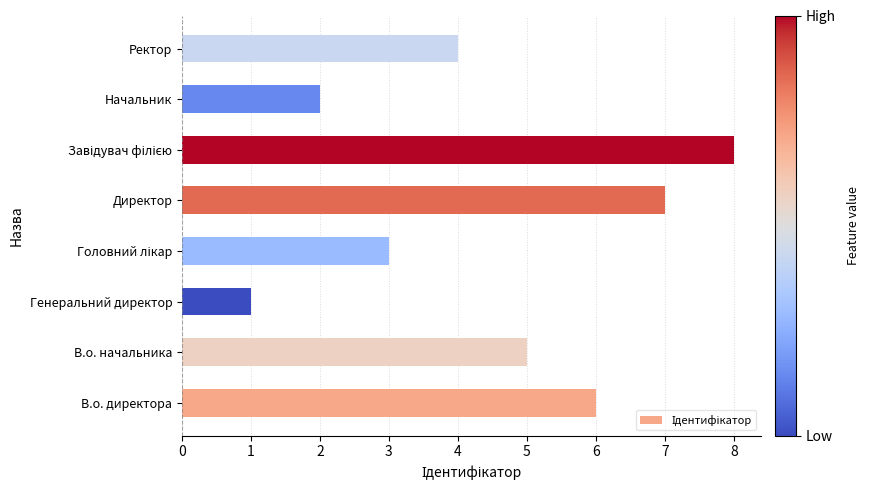

Approximately how many times larger is the value at Начальник compared to Генеральний директор?

2.0